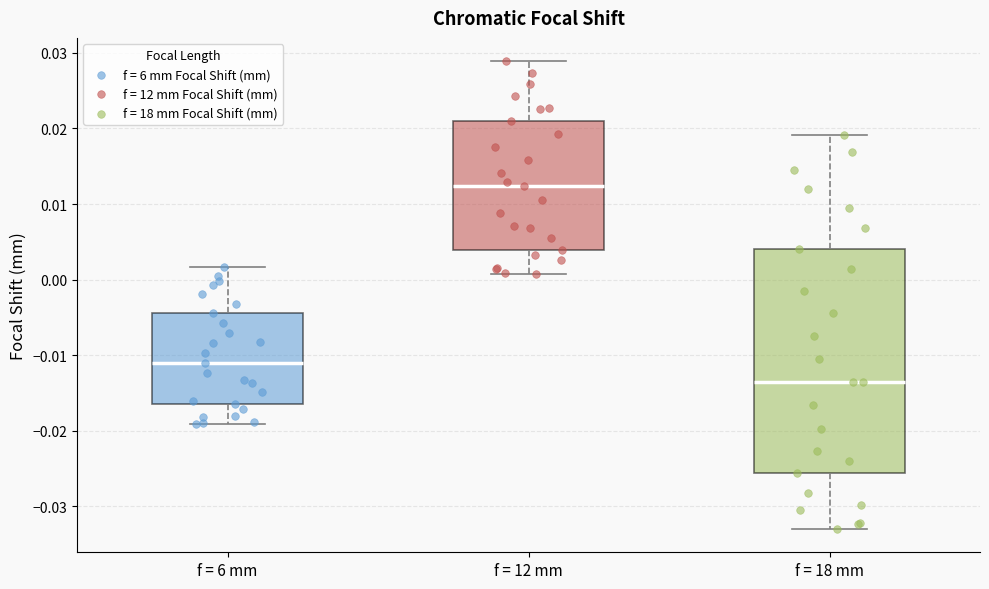

Where does the upper whisker of the box for f = 18 mm end on the y-axis? The values are not printed on the chart, so give them approximately, as read against the axis.

0.019